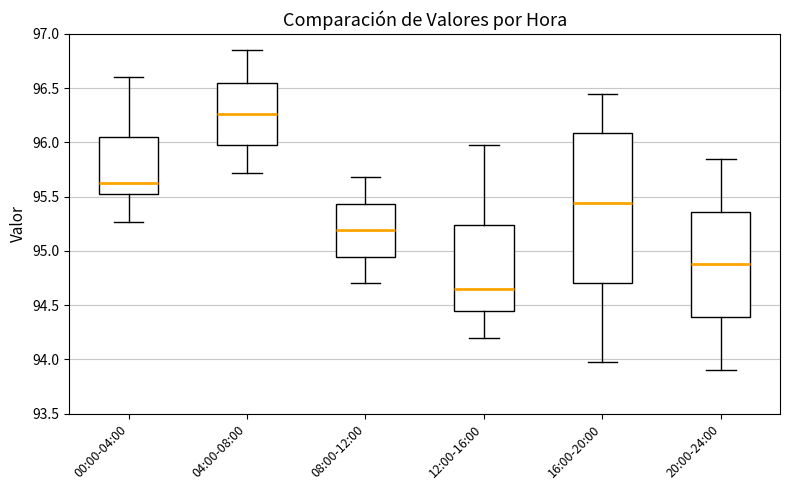

Reading left to right, transcribe this box plot: for each box, give where its median line is, the range the box spans, and where its two whiskers end, as read against the y-axis. The values are not printed on the chart, so give them approximately, as read against the axis.

00:00-04:00: median 95.65, box 95.55 to 96.05, whiskers 95.25 to 96.60
04:00-08:00: median 96.25, box 95.95 to 96.55, whiskers 95.70 to 96.85
08:00-12:00: median 95.20, box 94.95 to 95.45, whiskers 94.70 to 95.70
12:00-16:00: median 94.65, box 94.45 to 95.25, whiskers 94.20 to 96.00
16:00-20:00: median 95.45, box 94.70 to 96.10, whiskers 94.00 to 96.45
20:00-24:00: median 94.90, box 94.40 to 95.35, whiskers 93.90 to 95.85